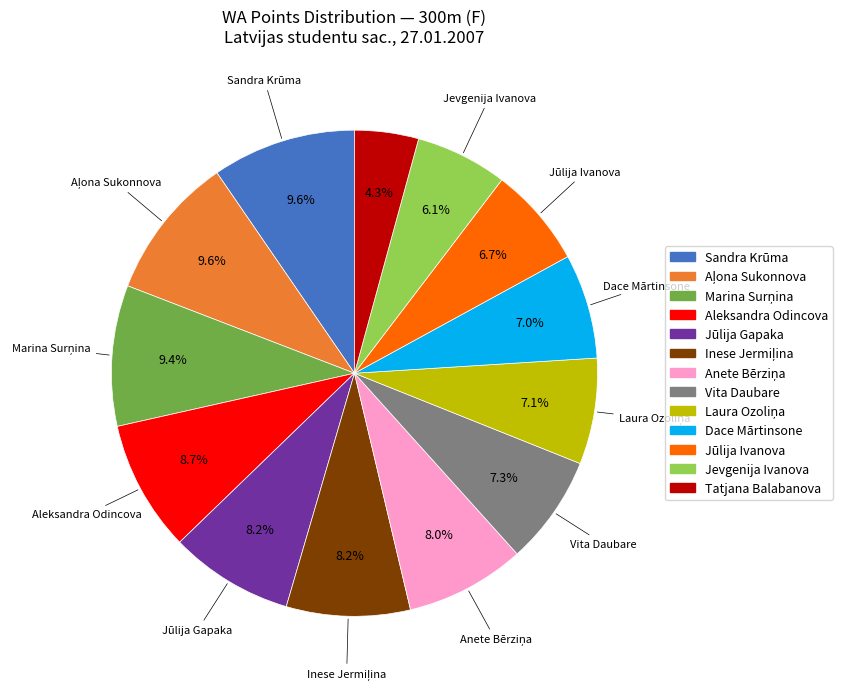

Which slice is the smallest?

Tatjana Balabanova